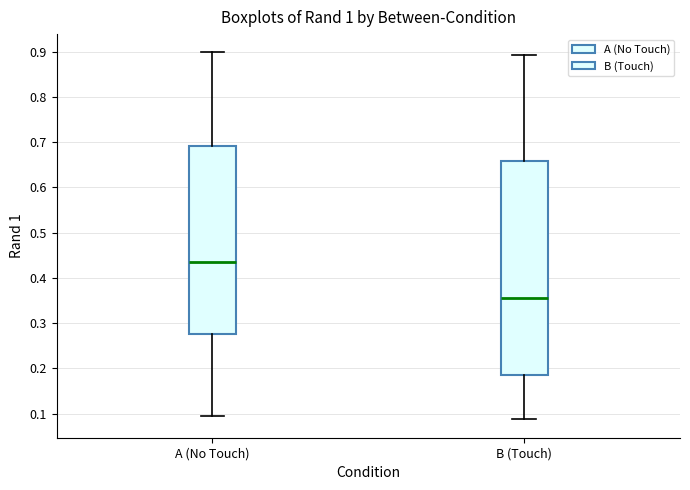

Which box has the highest median line?

A (No Touch)